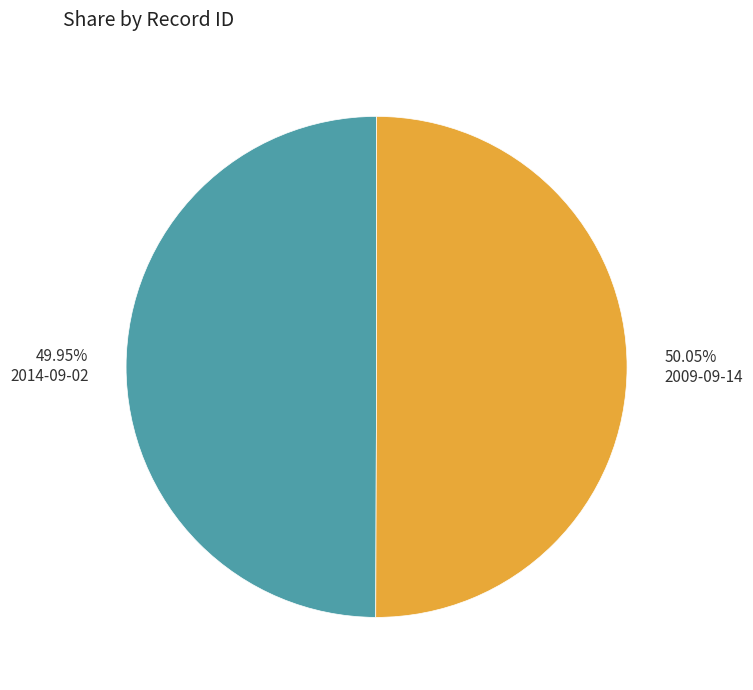

What is the ratio of the value at 2014-09-02 to the value at 2009-09-14?

1.0